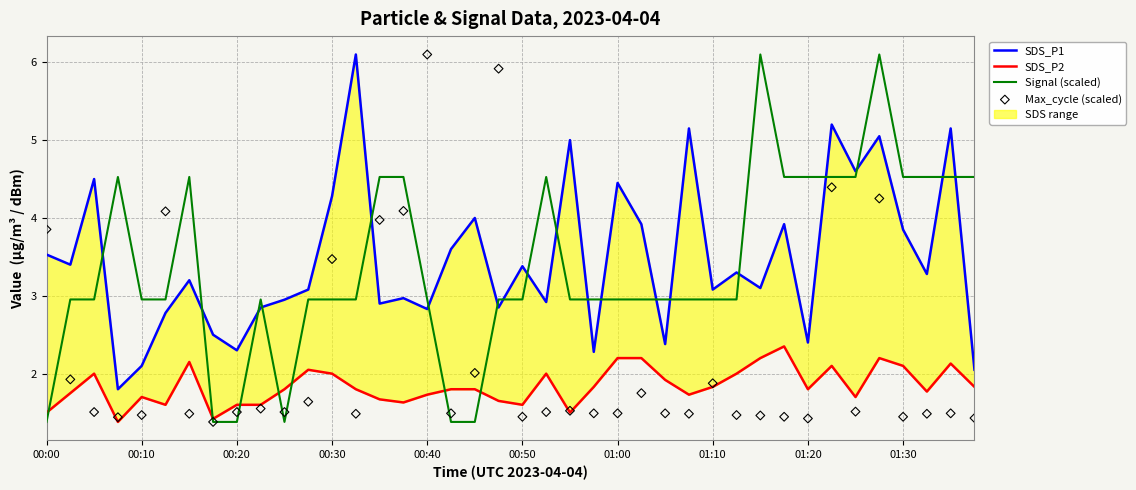

Which series has the largest total across all categories?

SDS_P1